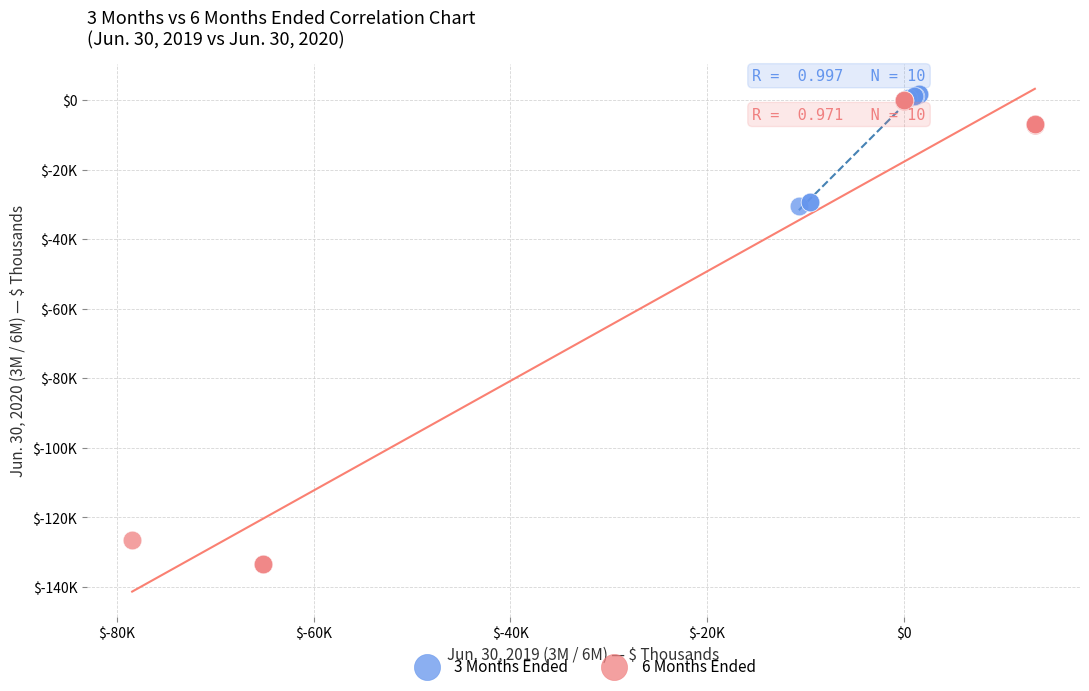

Which series contains the lowest Y value?

6 Months Ended